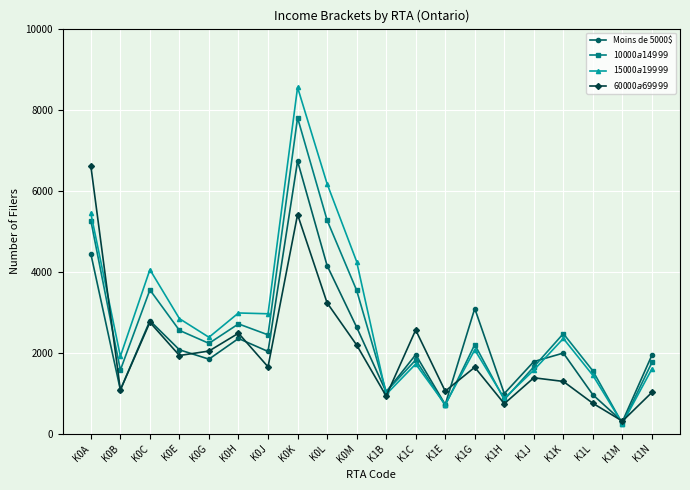

At which label does Moins de 5000$ reach its minimum?

K1M